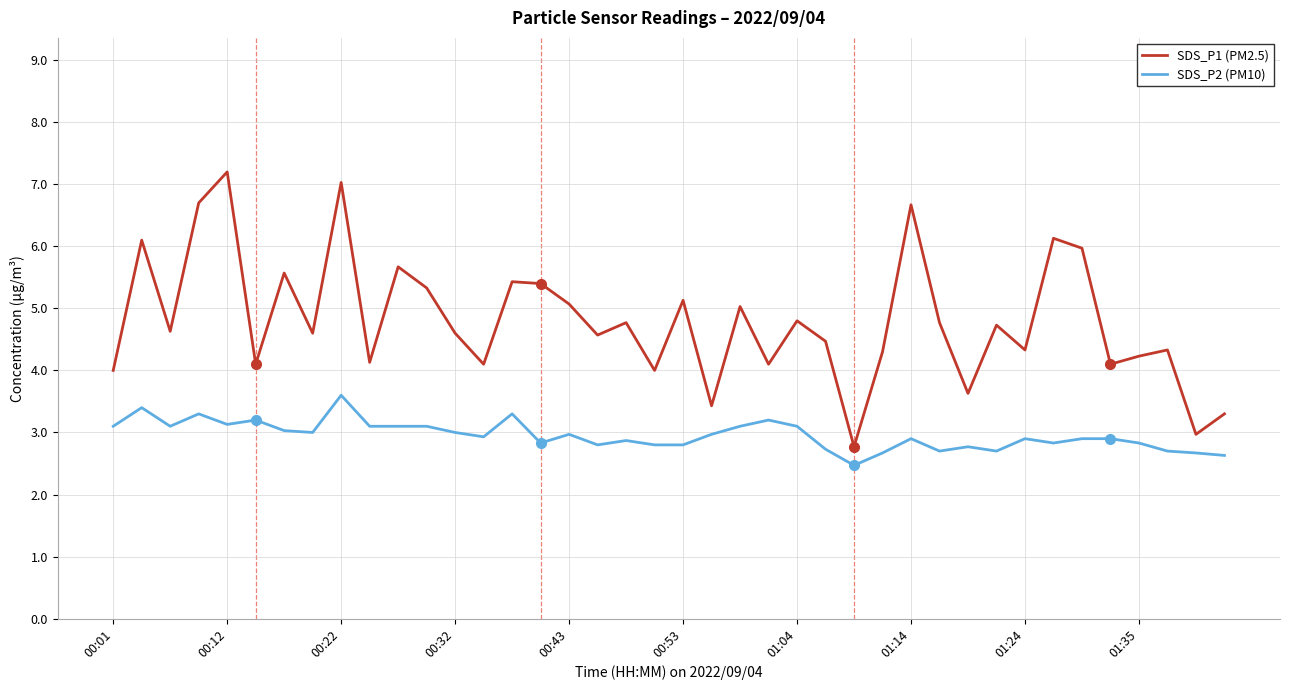

Does the chart display data point markers on the line(s)?

No